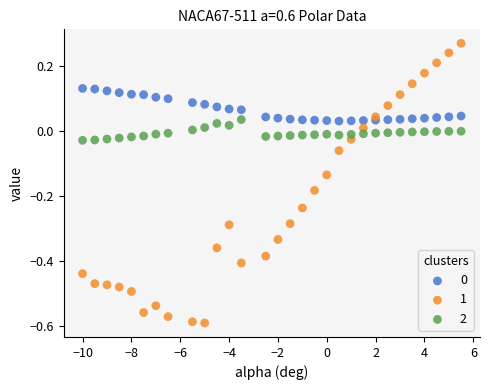

What is the X range (max minus min) for the scatter plot?

15.5